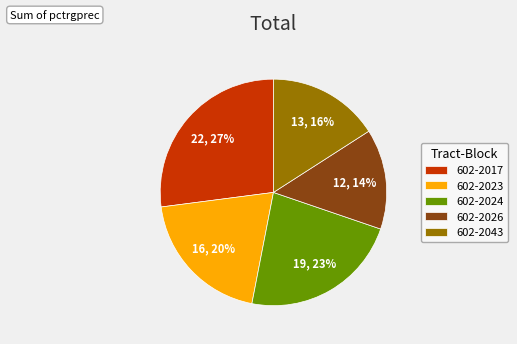

To the nearest percent, what portion does 602-2017 represent?

27%